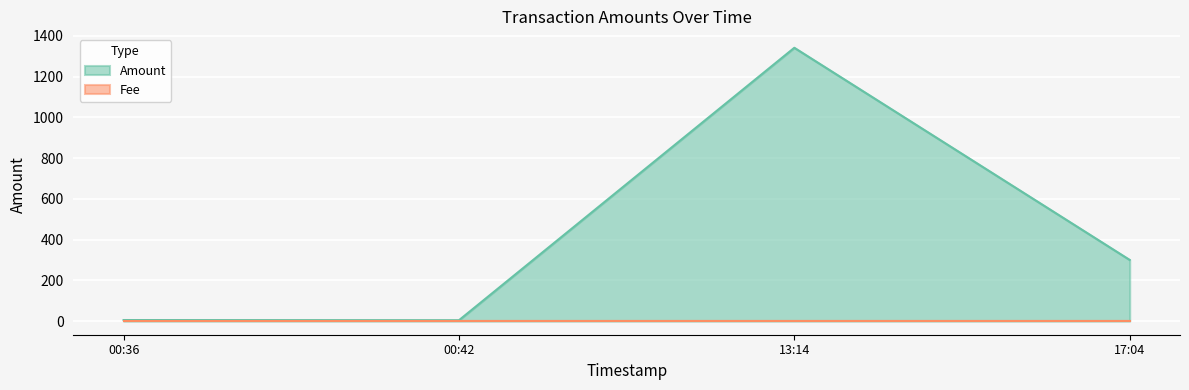

How many data points in Amount are less than 300?

2